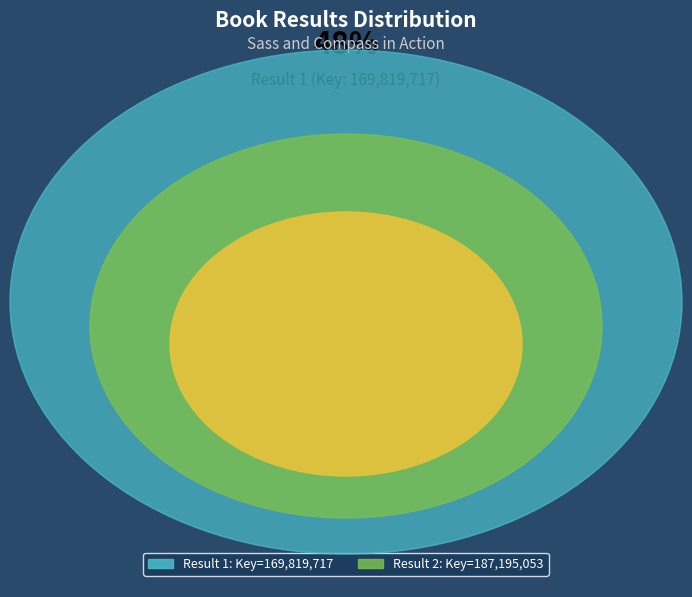

Combined, do 1 and 2 account for over 50%?

Yes